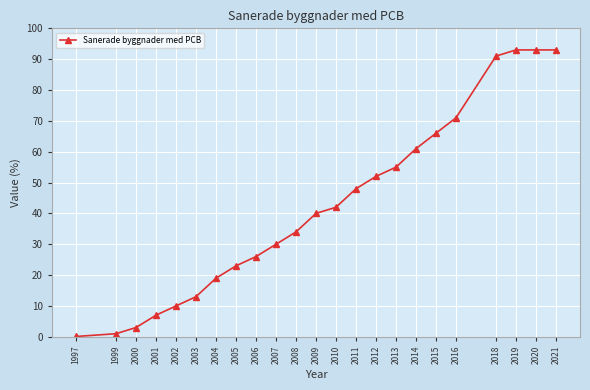

Count the number of data series in this chart.

1